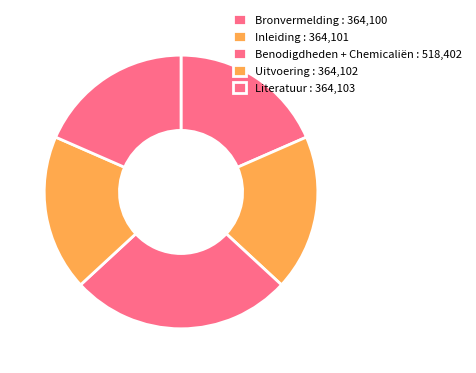

How many segments does this pie chart have?

5